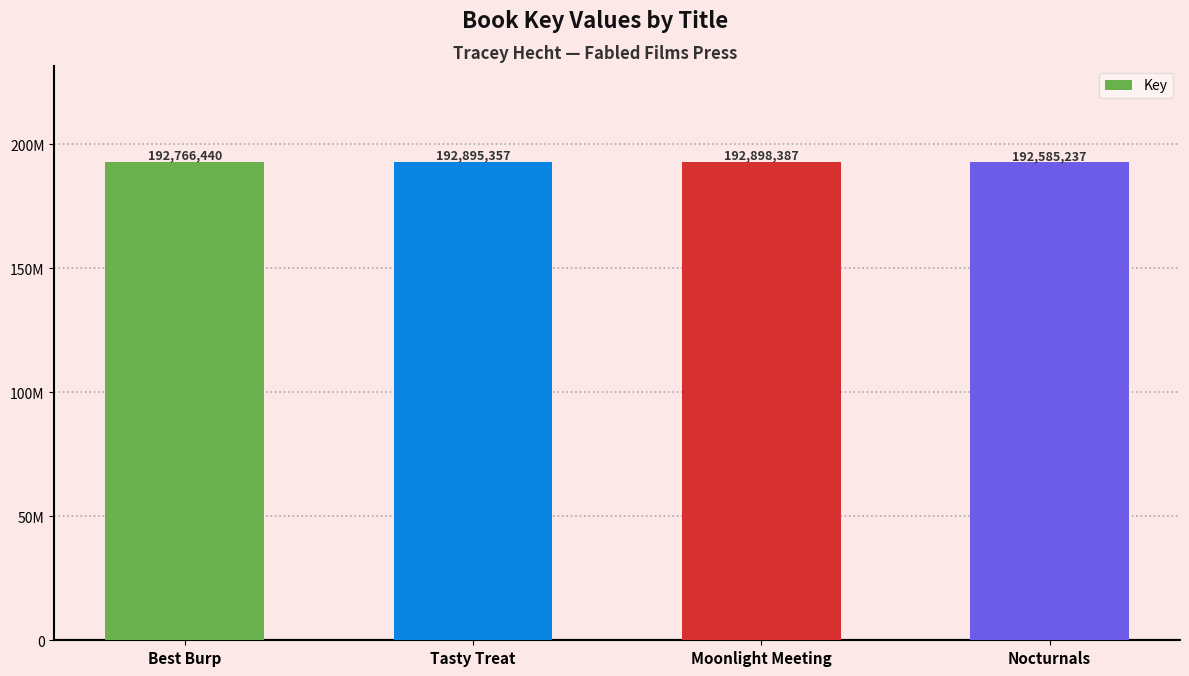

What is the label of the 3rd bar from the right?

Tasty Treat